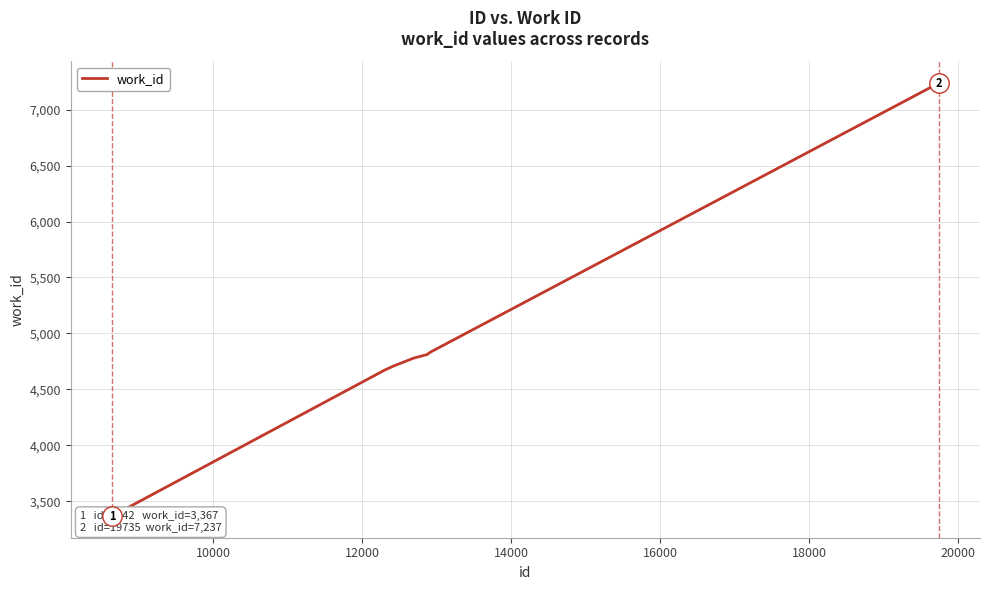

True or false: the data has more than 0 interior local peaks.

False